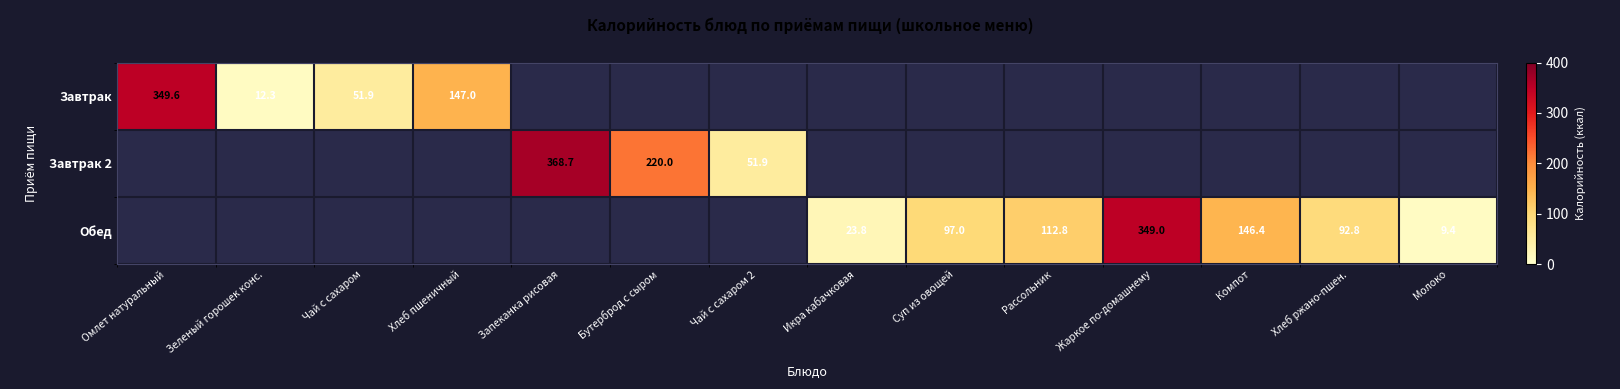

What is the difference between the Обед values at Жаркое по-домашнему and Хлеб ржано-пшен.?

256.2